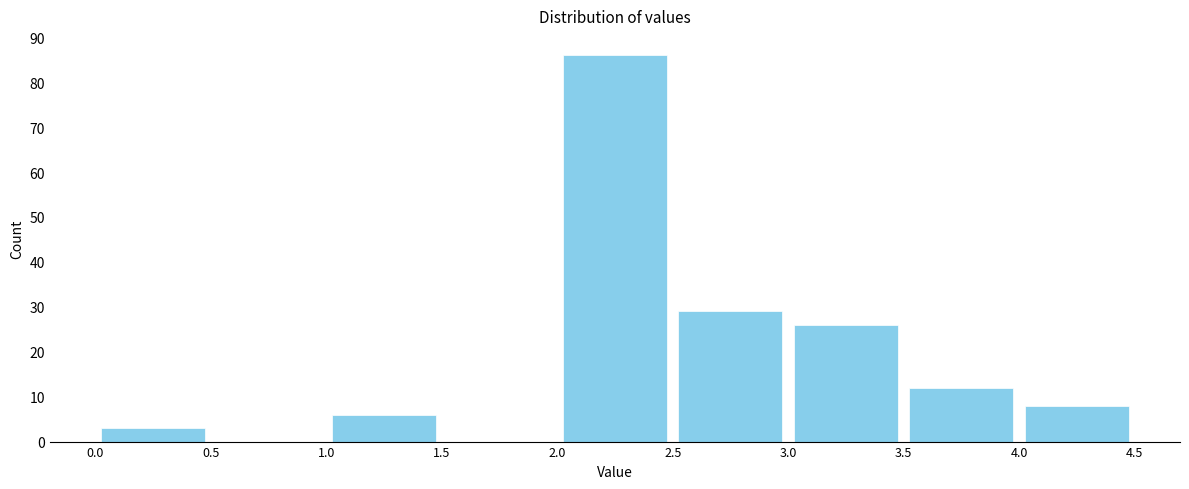

How tall is the bar that spans 4.0 to 4.5 on the x-axis? The values are not printed on the chart, so give them approximately, as read against the axis.

8